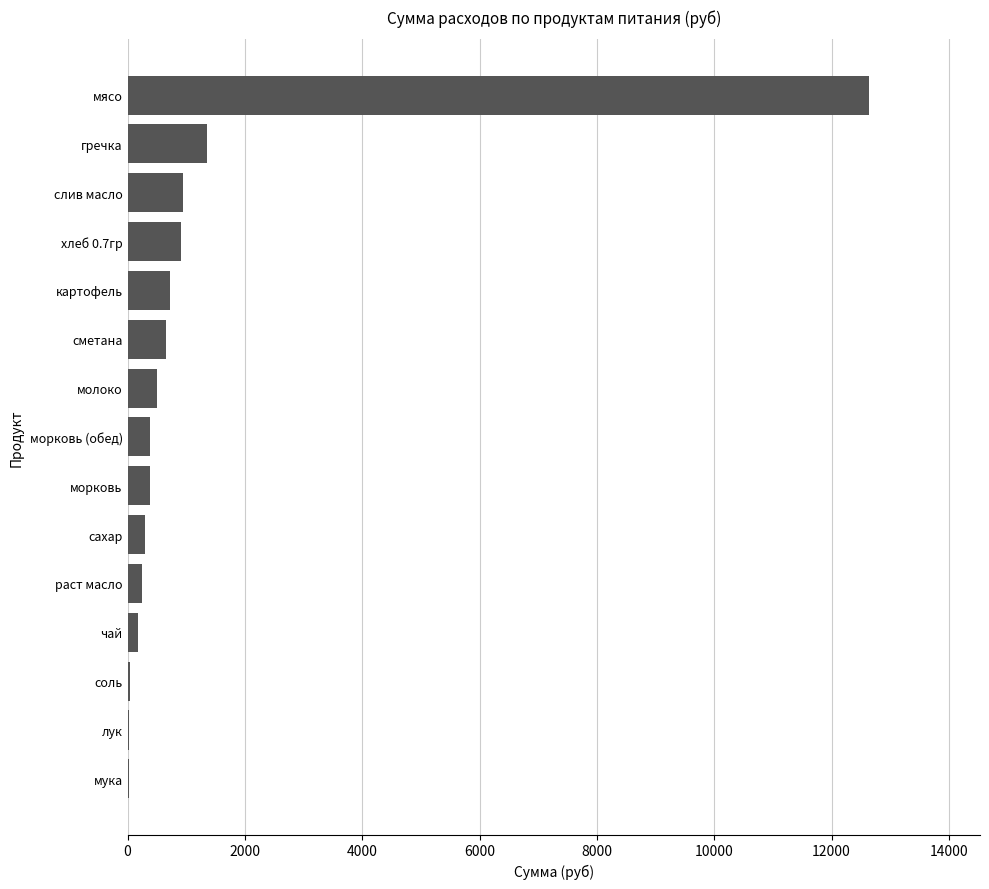

Approximately how many times larger is the value at мясо compared to молоко?

24.8